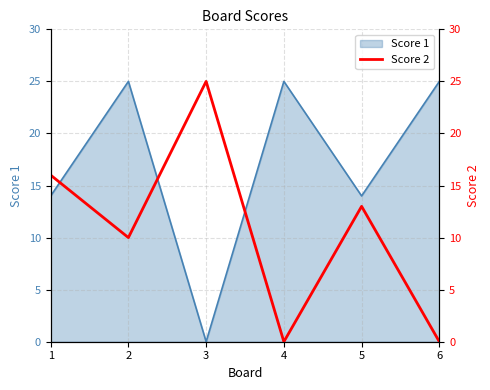

What is the difference between the second highest and minimum values?

16